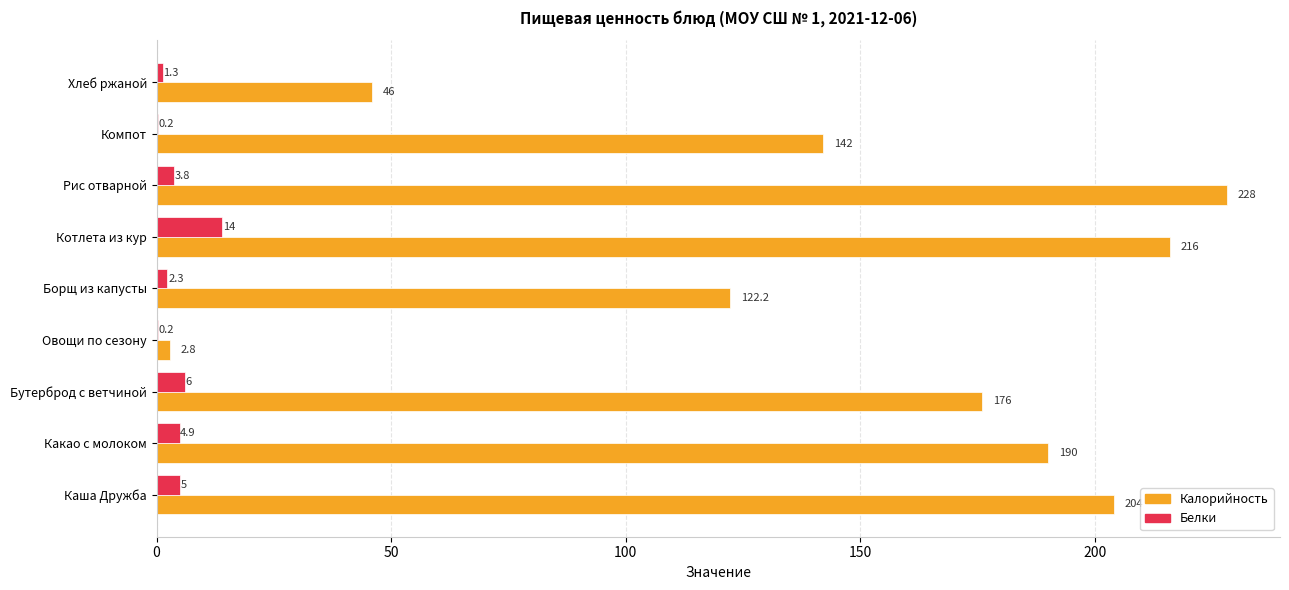

Which series changed the most between Овощи по сезону and Борщ из капусты?

Калорийность